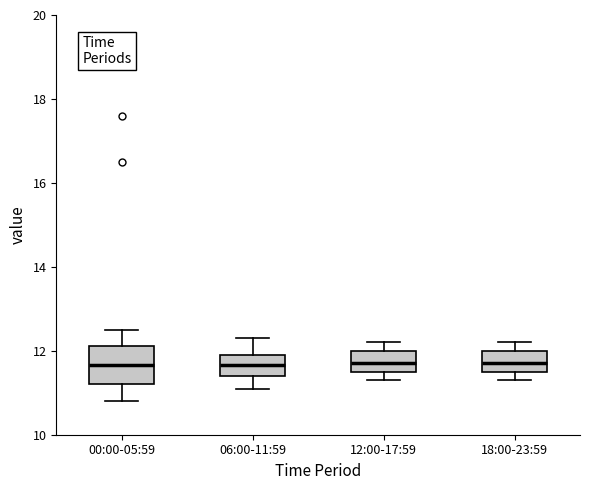

Reading left to right, read every box against the y-axis: the position of its median line, the range the box covers, and the ends of its whiskers. The values are not printed on the chart, so give them approximately, as read against the axis.

00:00-05:59: median 11.6, box 11.2 to 12.2, whiskers 10.8 to 12.6
06:00-11:59: median 11.6, box 11.4 to 12.0, whiskers 11.2 to 12.4
12:00-17:59: median 11.8, box 11.6 to 12.0, whiskers 11.4 to 12.2
18:00-23:59: median 11.8, box 11.6 to 12.0, whiskers 11.4 to 12.2